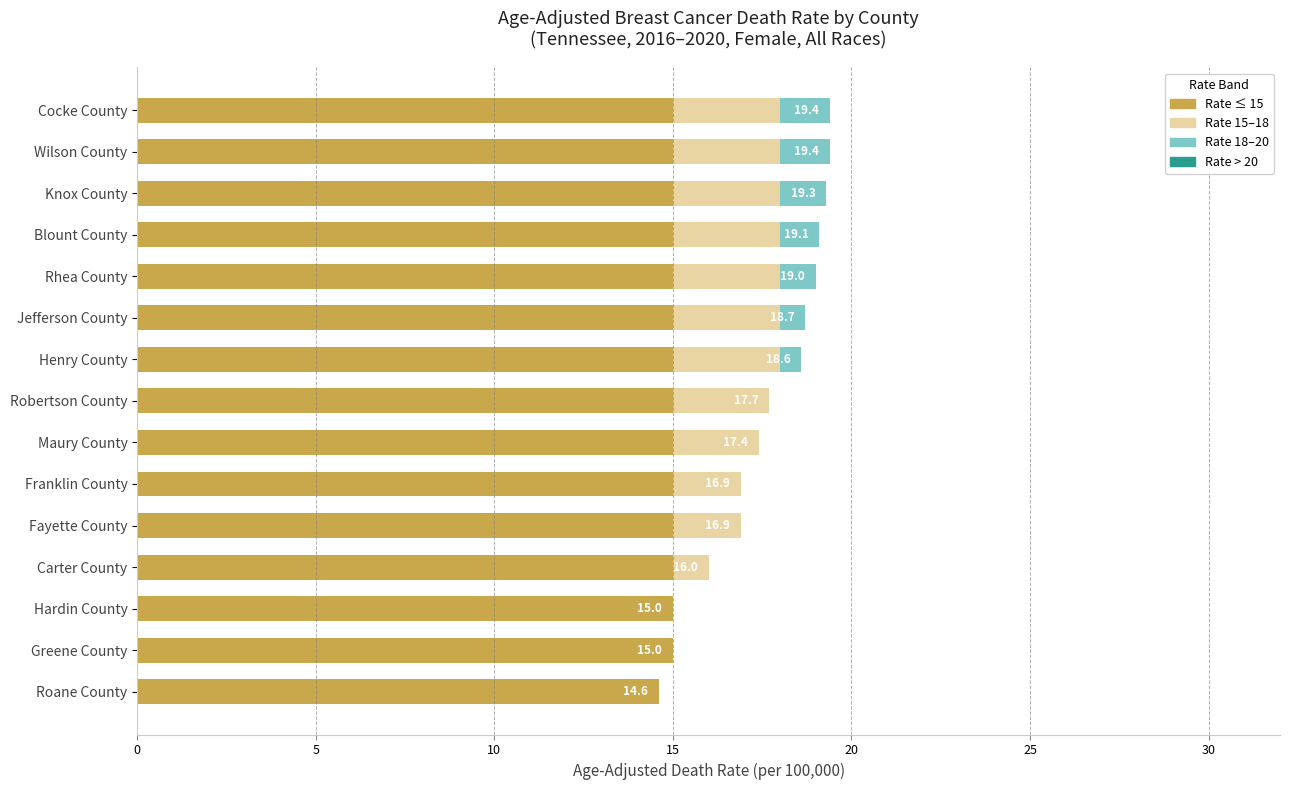

What is the sum of the Rate ≤ 15 values at Carter County and Knox County?

30.0